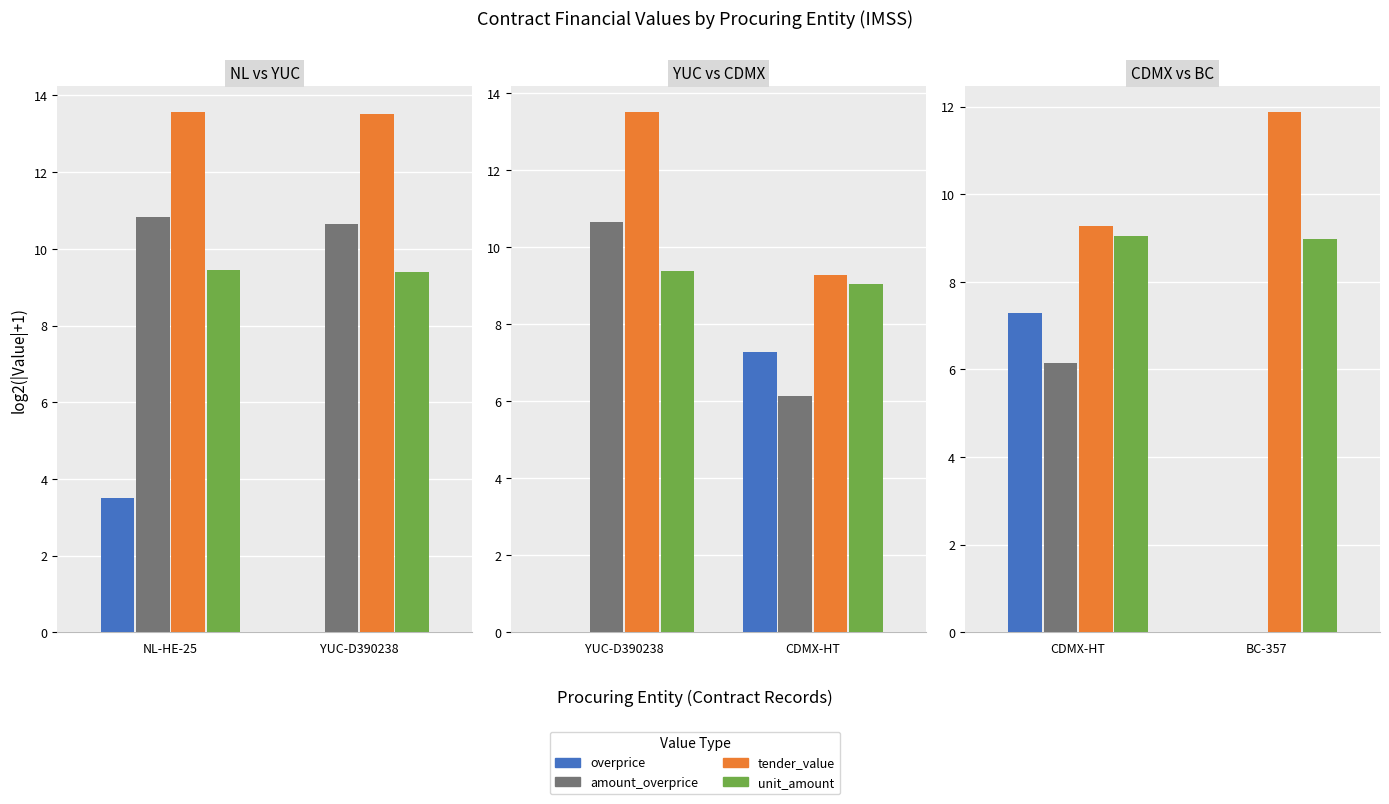

At which category does the chart reach its minimum across all series?

BC-357